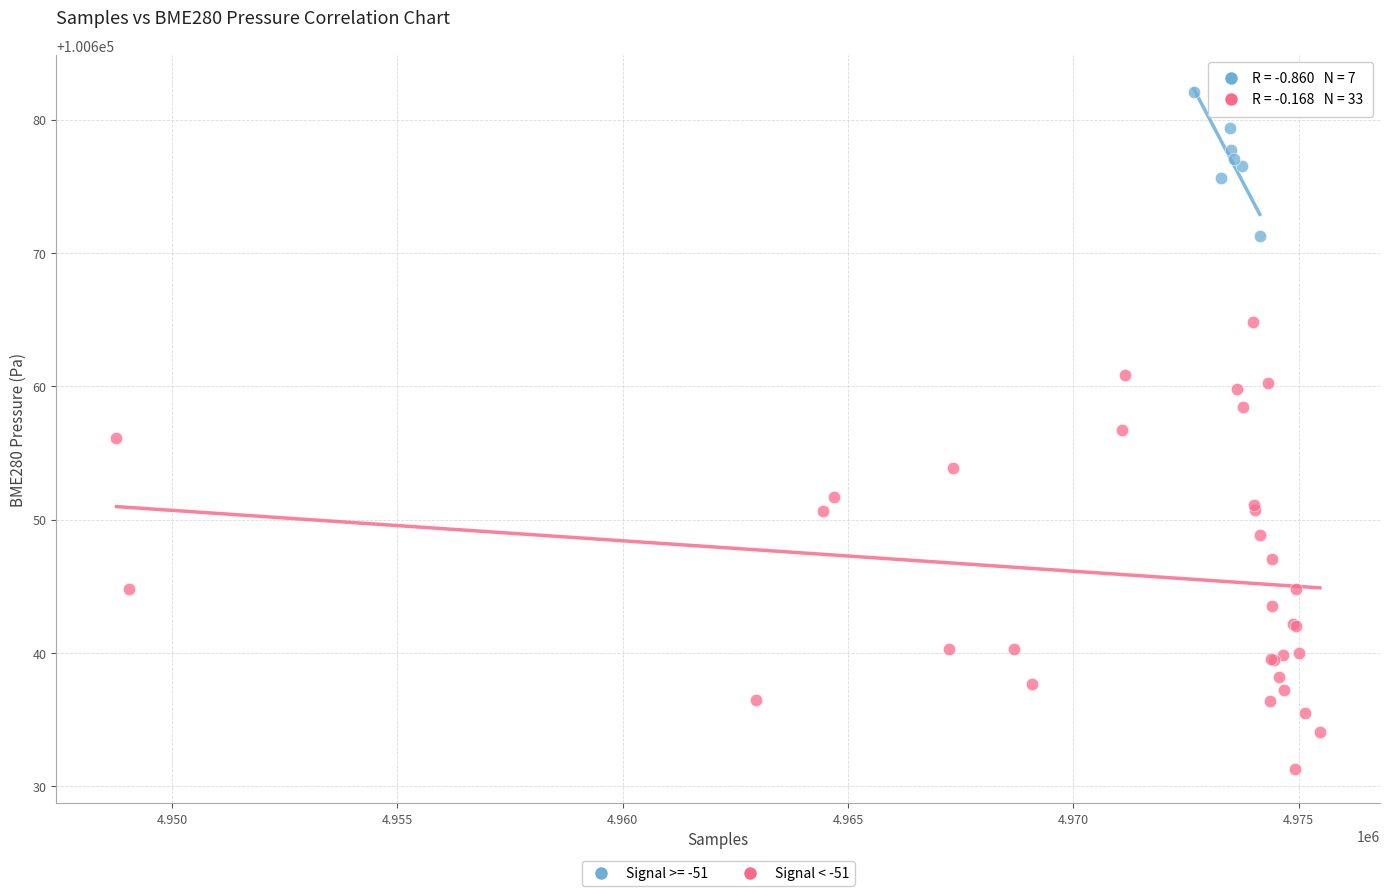

Which series has the largest Y range (max minus min)?

Signal < -51